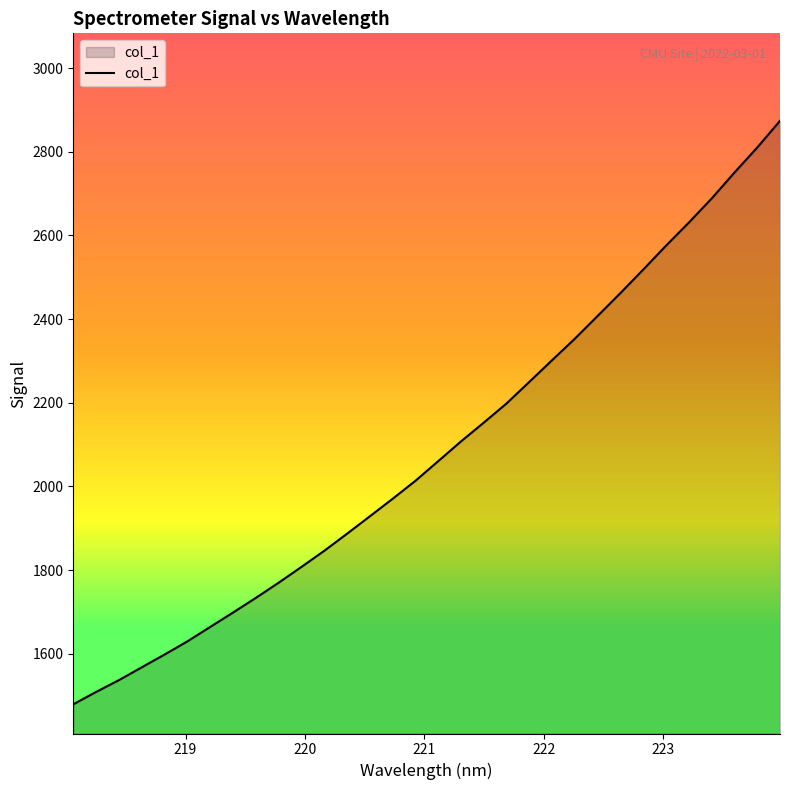

What is the greatest value displayed?

2873.7